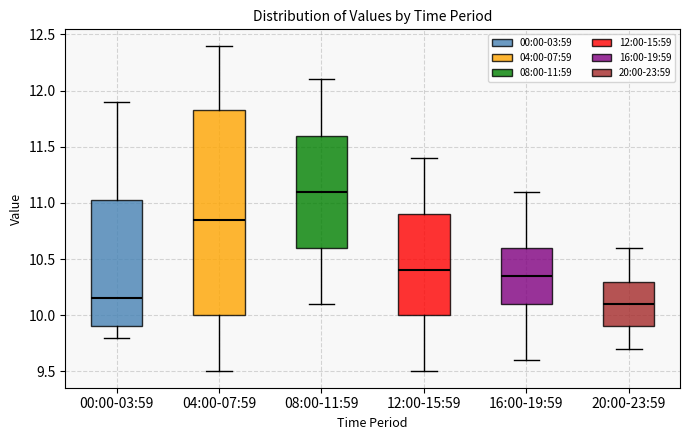

Where is the lower edge of the box for 08:00-11:59 on the y-axis? The values are not printed on the chart, so give them approximately, as read against the axis.

10.60